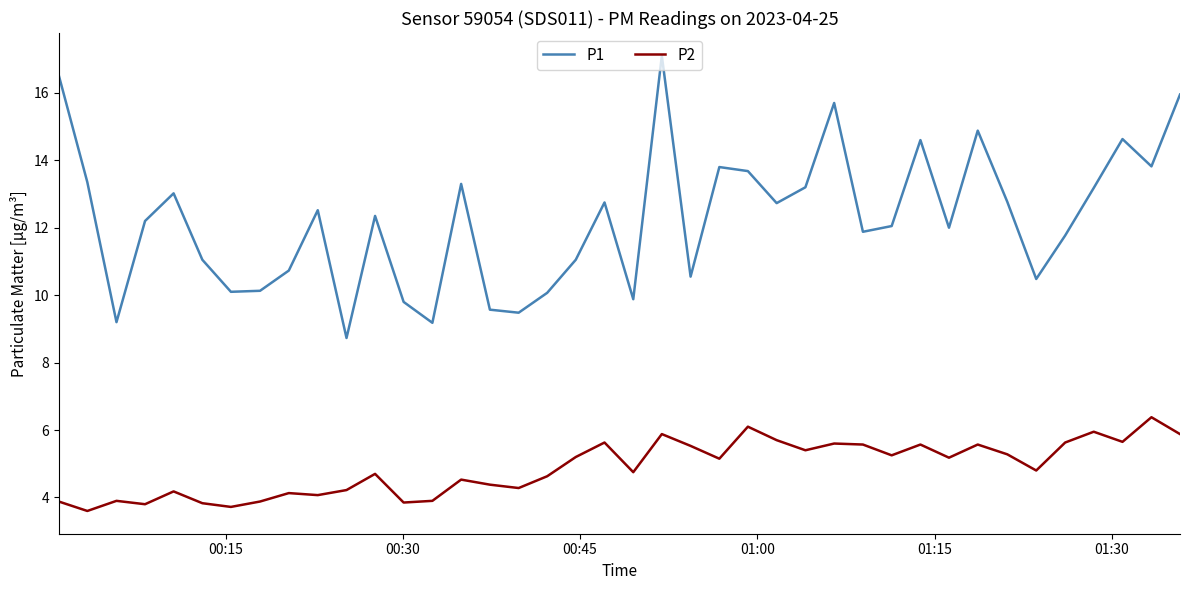

How many categories are shown in the chart?

40